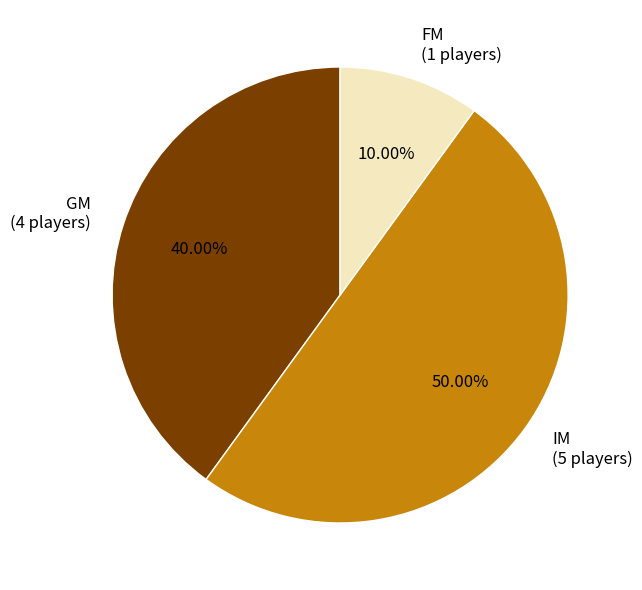

Is FM the majority of the pie?

No